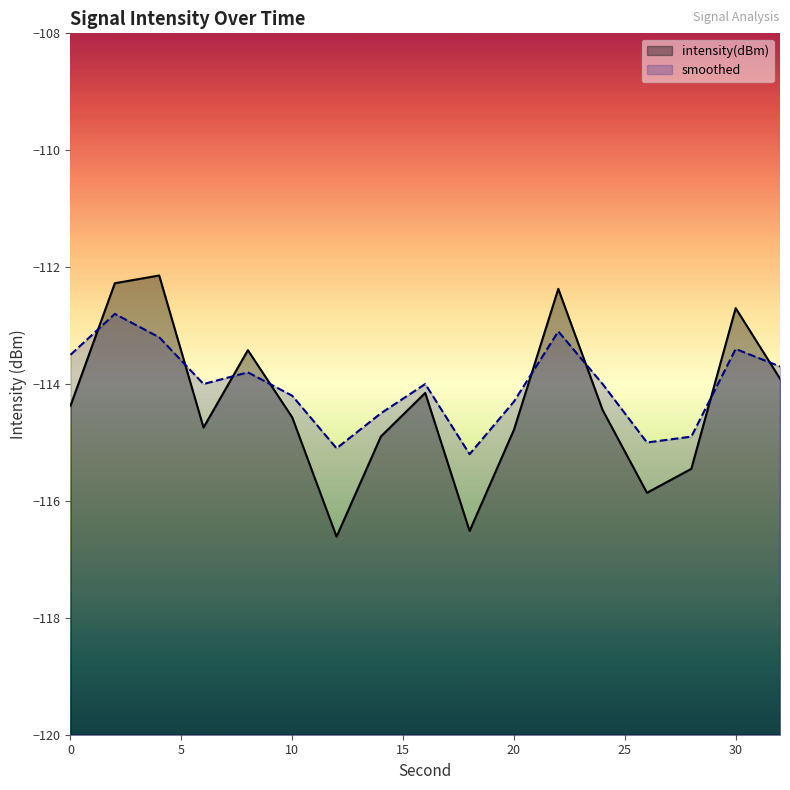

At which category is the sum across all series the highest?

2